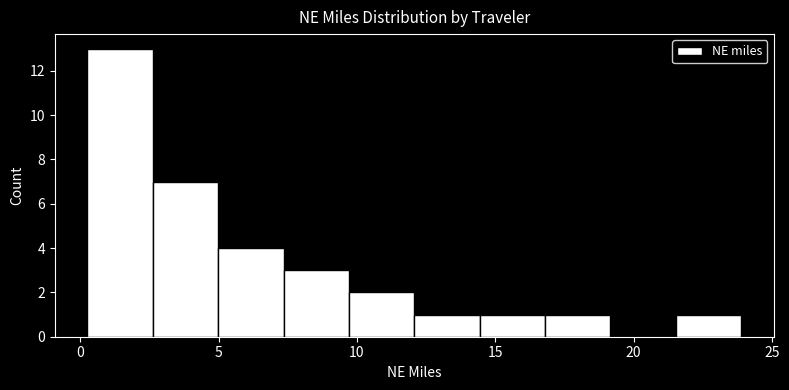

Reading left to right, transcribe this chart: for each bar, give the range it covers on the x-axis and its height. Neither the bar edges nor the heights are printed on the chart, so give them approximately, as read against the axes.

0.5 to 2.5: 13
2.5 to 5.0: 7
5.0 to 7.5: 4
7.5 to 9.5: 3
9.5 to 12.0: 2
12.0 to 14.5: 1
14.5 to 17.0: 1
17.0 to 19.0: 1
19.0 to 21.5: 0
21.5 to 24.0: 1